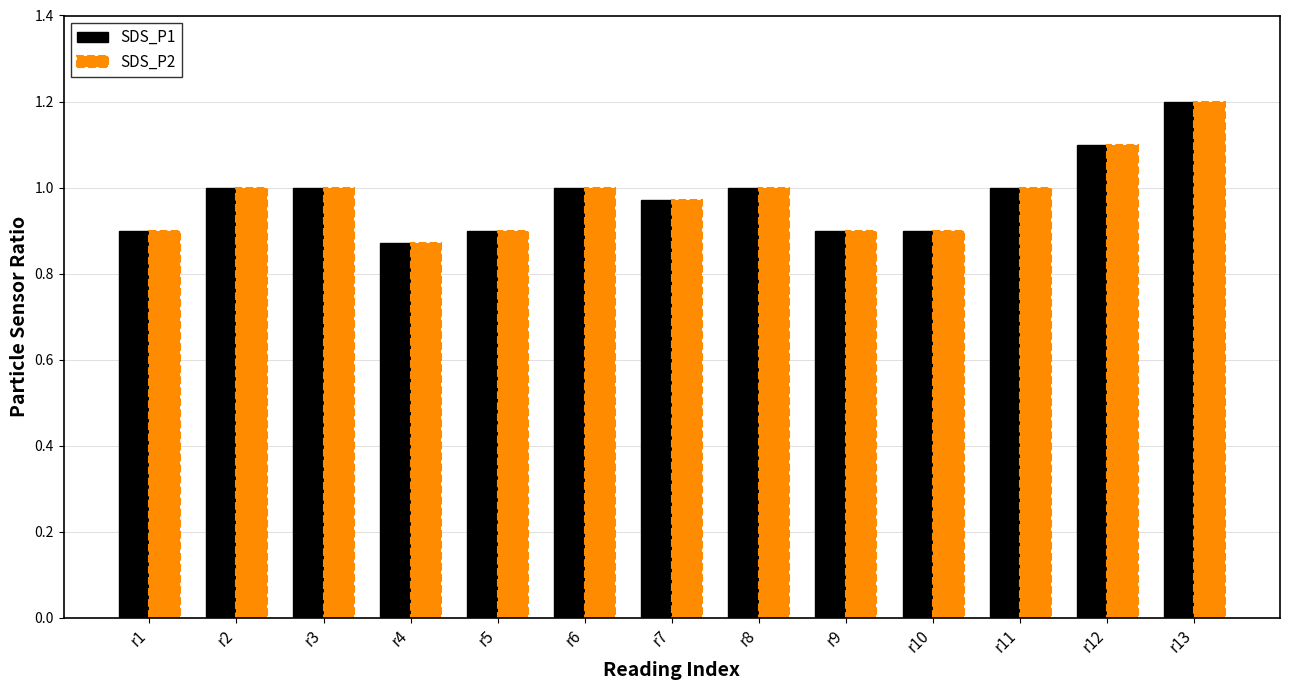

At which label does SDS_P2 reach its minimum?

r4